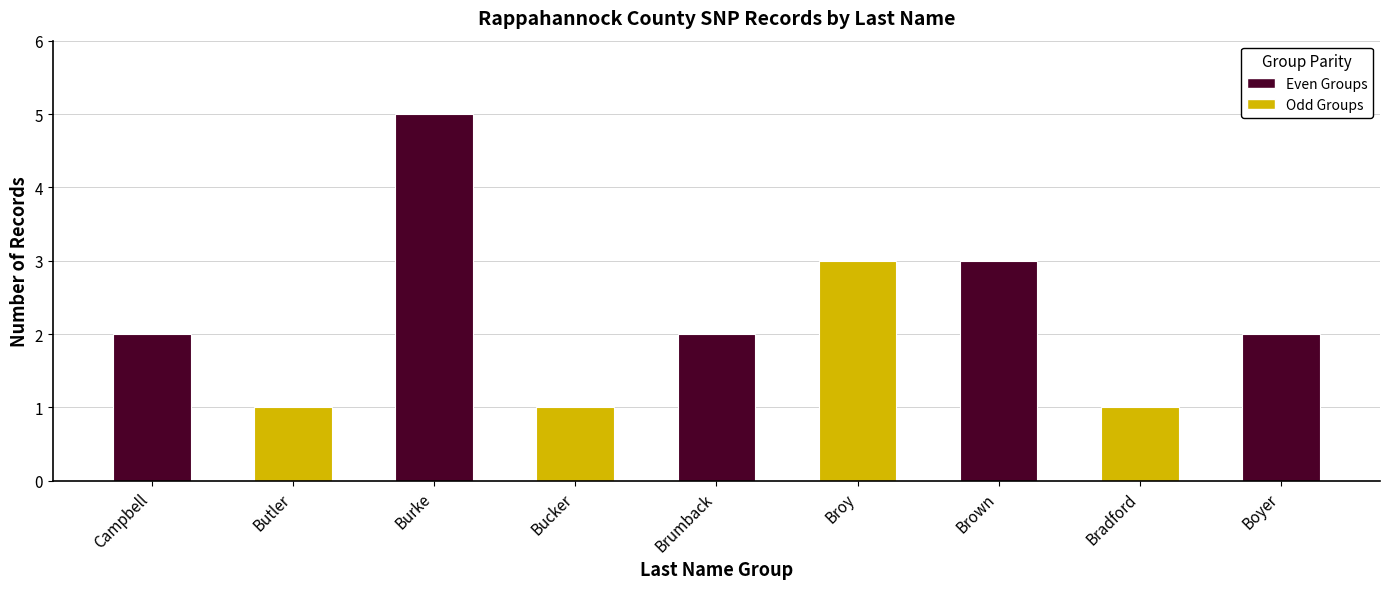

Are the bars grouped side by side (vs. stacked)?

No